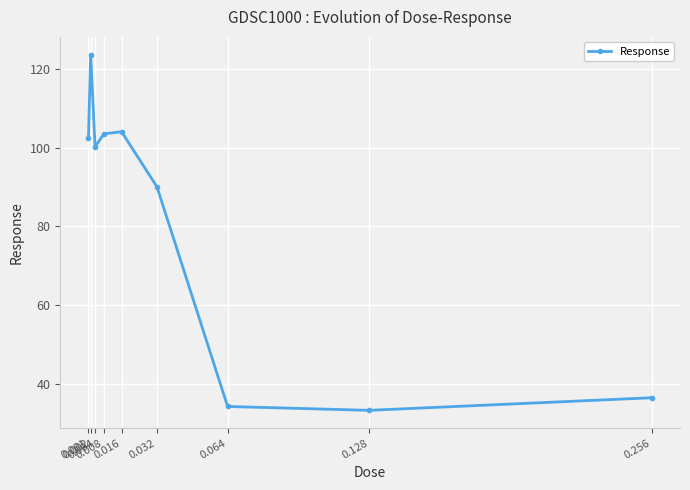

True or false: the data has more than 2 interior local peaks.

False